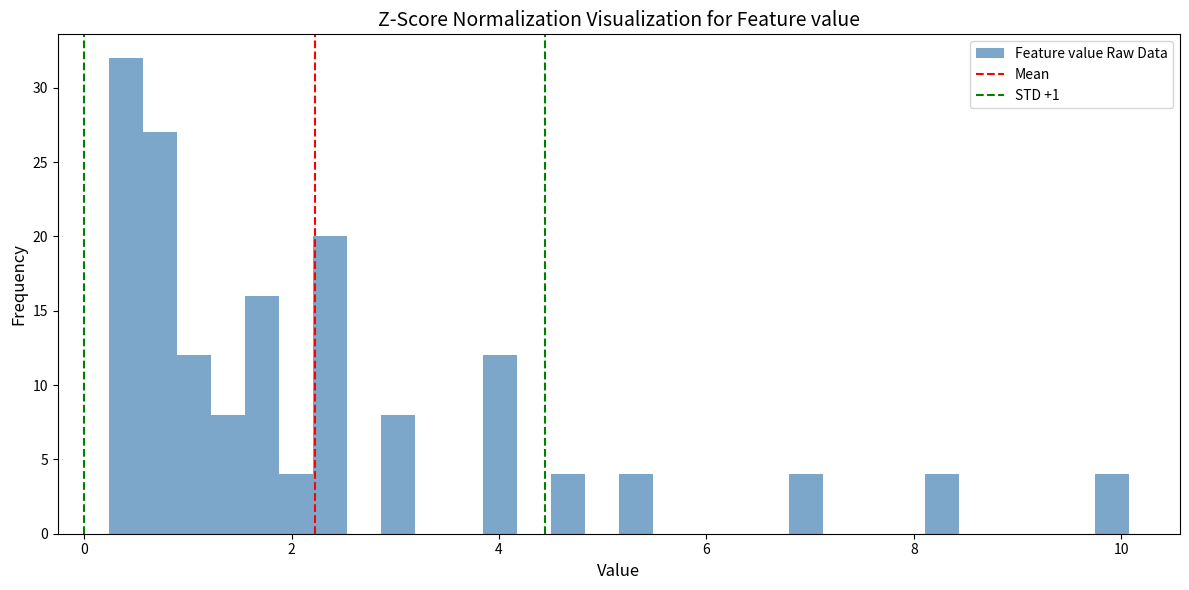

Around what value on the x-axis is the tallest bar? Give the approximate position of its centre, as read against the axis.

0.4